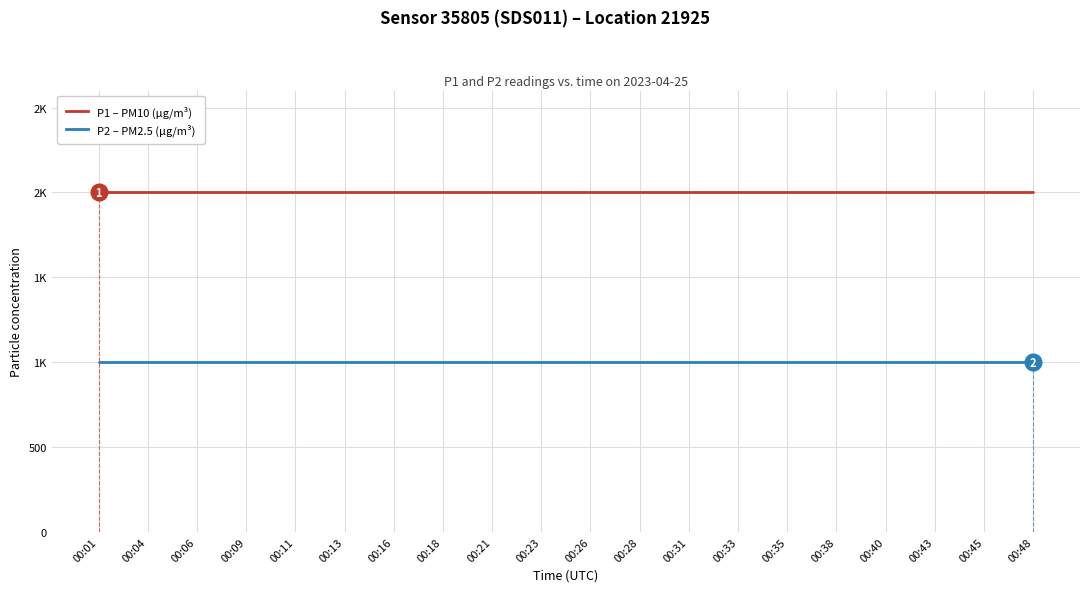

Is this an area chart (filled region under the line)?

No